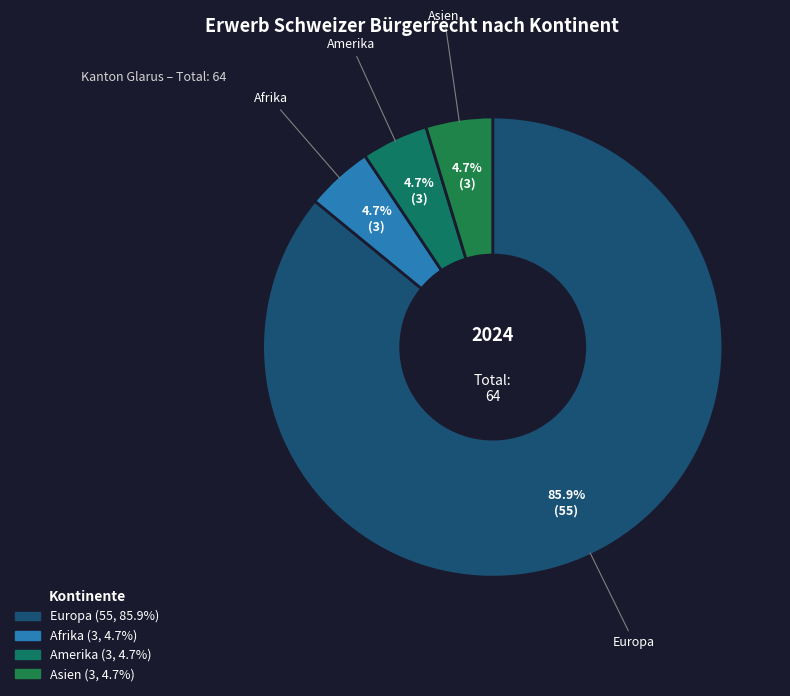

How many segments does this pie chart have?

4